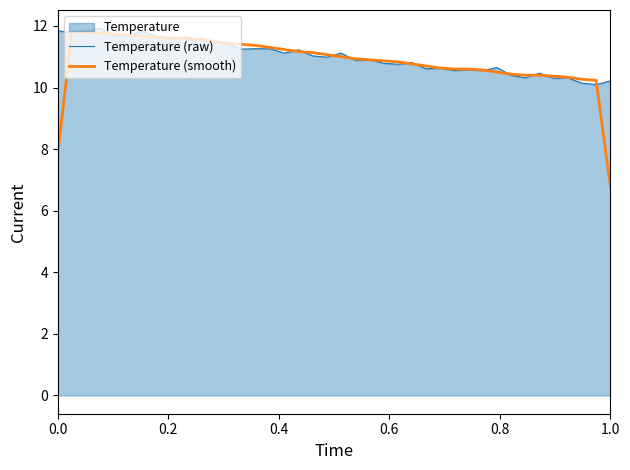

What is the maximum value shown in the chart?

11.9